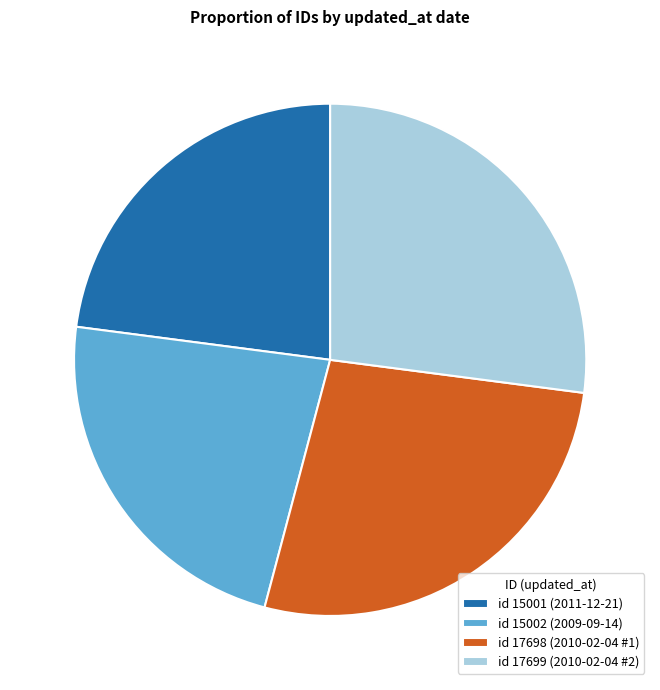

How many segments does this pie chart have?

4